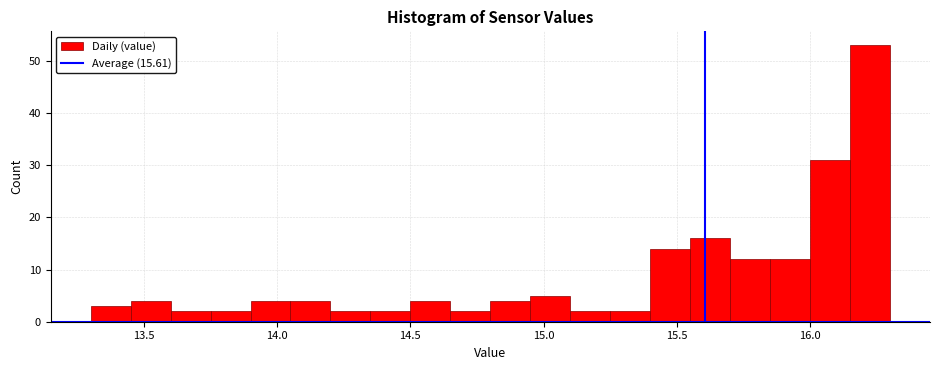

Read against the x-axis, roughly where is the centre of the tallest bar?

16.25